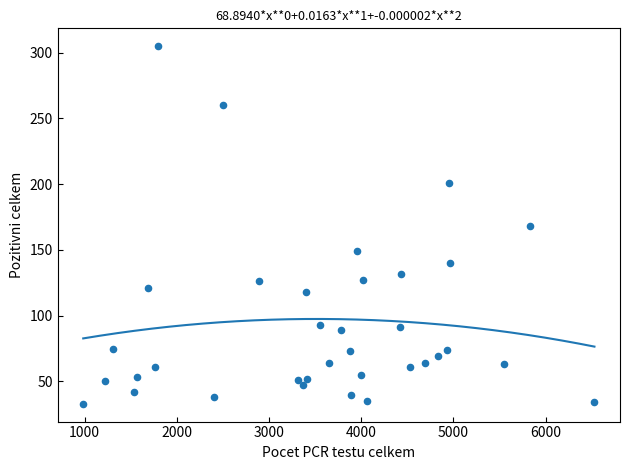

What is the range of X values (max minus min)?

5542